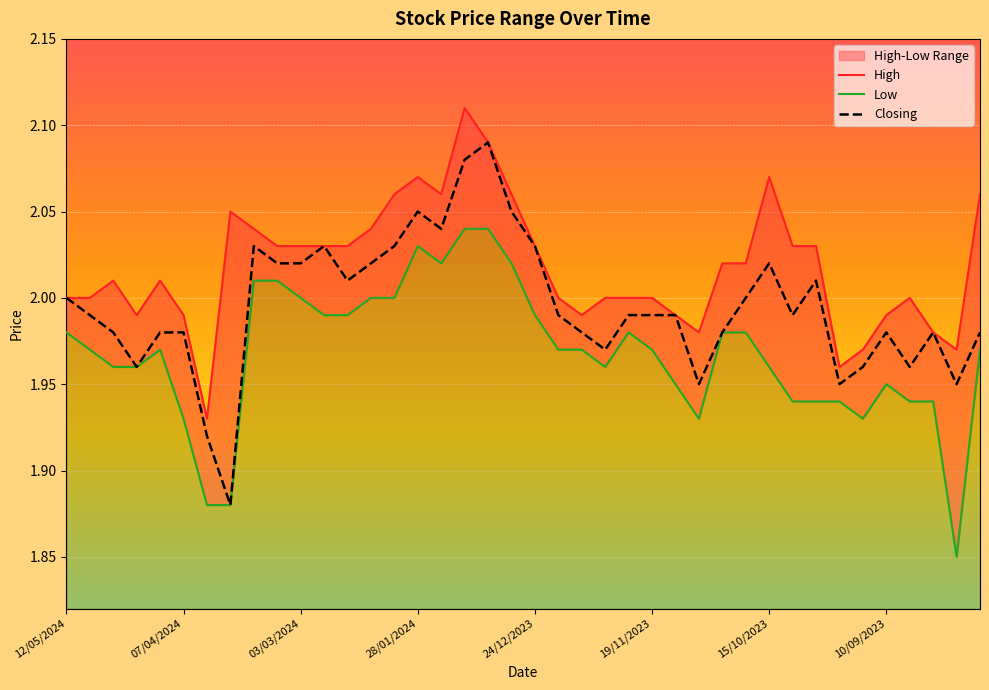

The Closing series shows 2.0 at 07/04/2024. True or false?

True